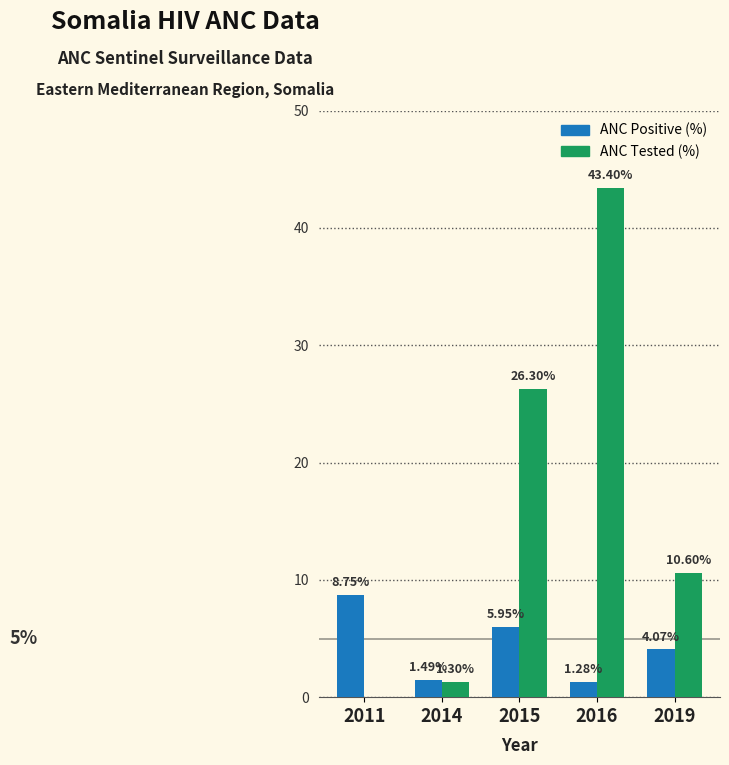

How many data points in ANC Tested (%) are above 10?

3